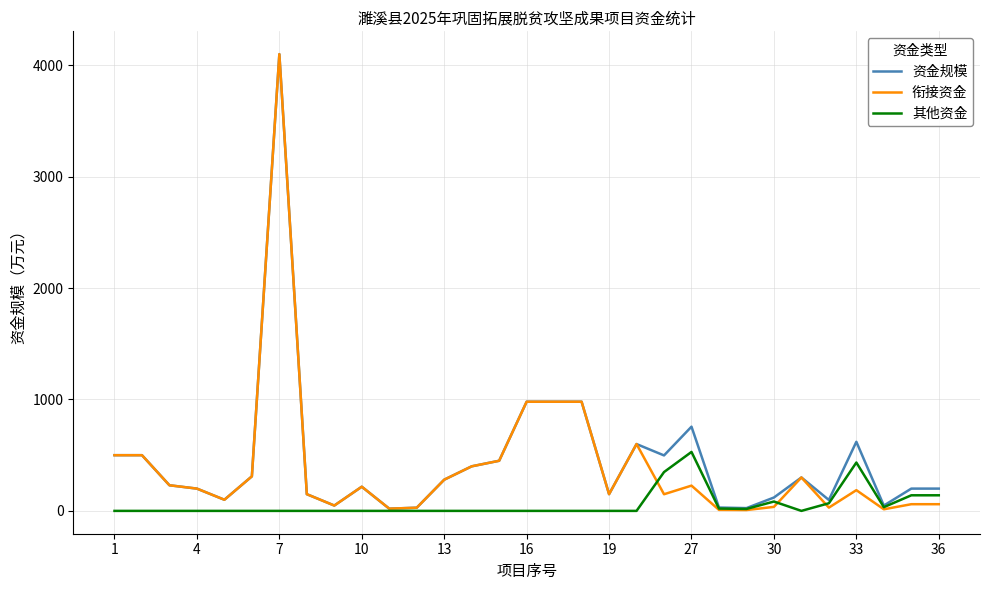

Count the number of data series in this chart.

3